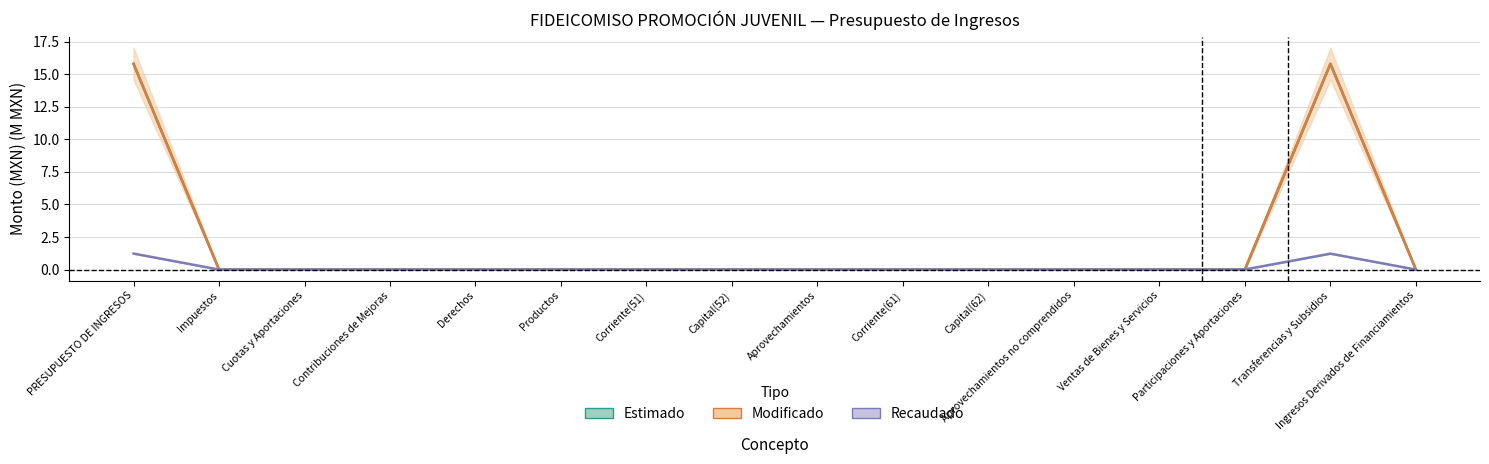

True or false: Estimado and Recaudado intersect in this chart.

False